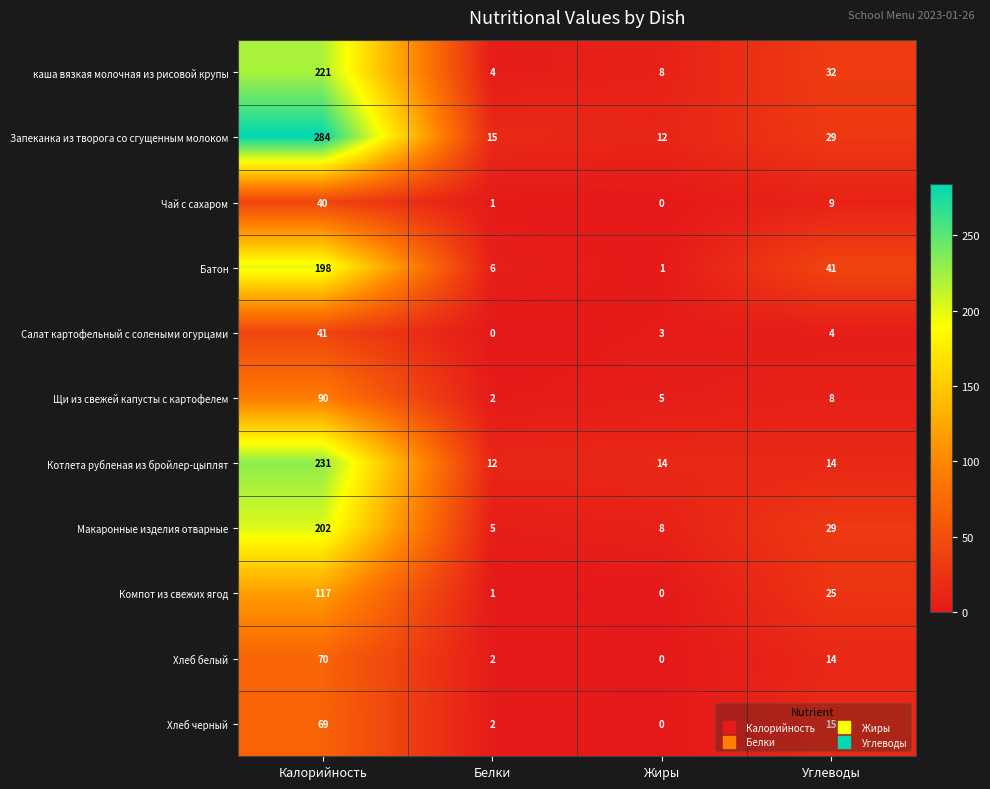

List the labels in order of Хлеб белый value, largest first.

Калорийность, Углеводы, Белки, Жиры